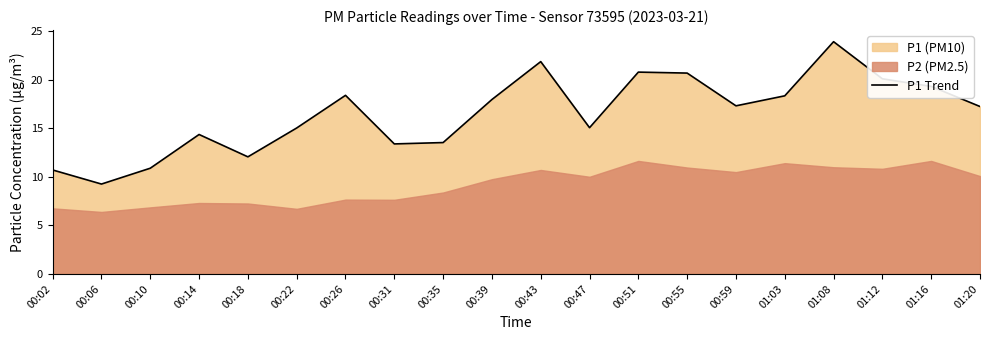

What is the difference between the maximum and second lowest values?

13.2